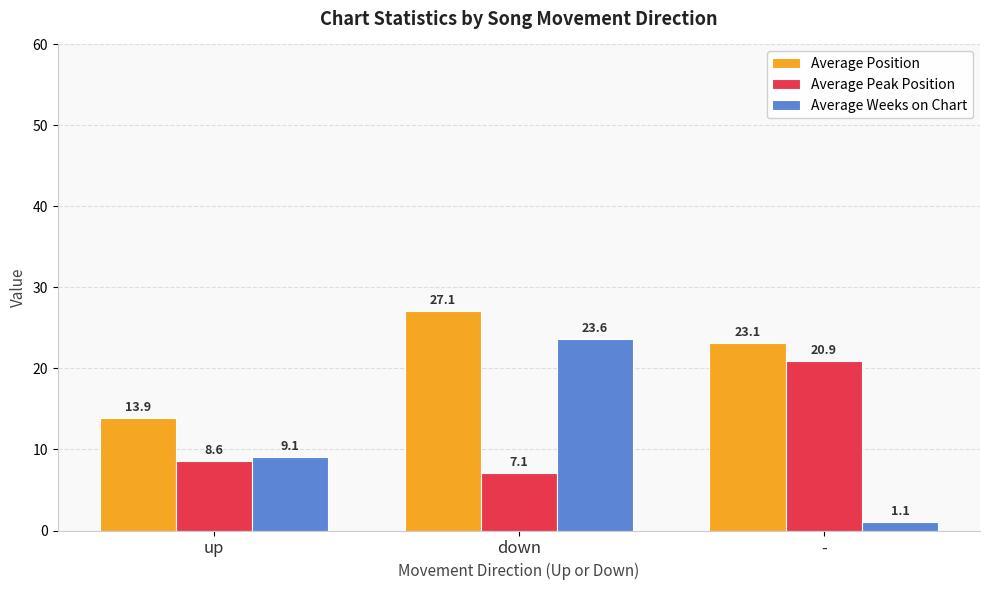

Rank the categories by Average Position value from highest to lowest.

down, -, up